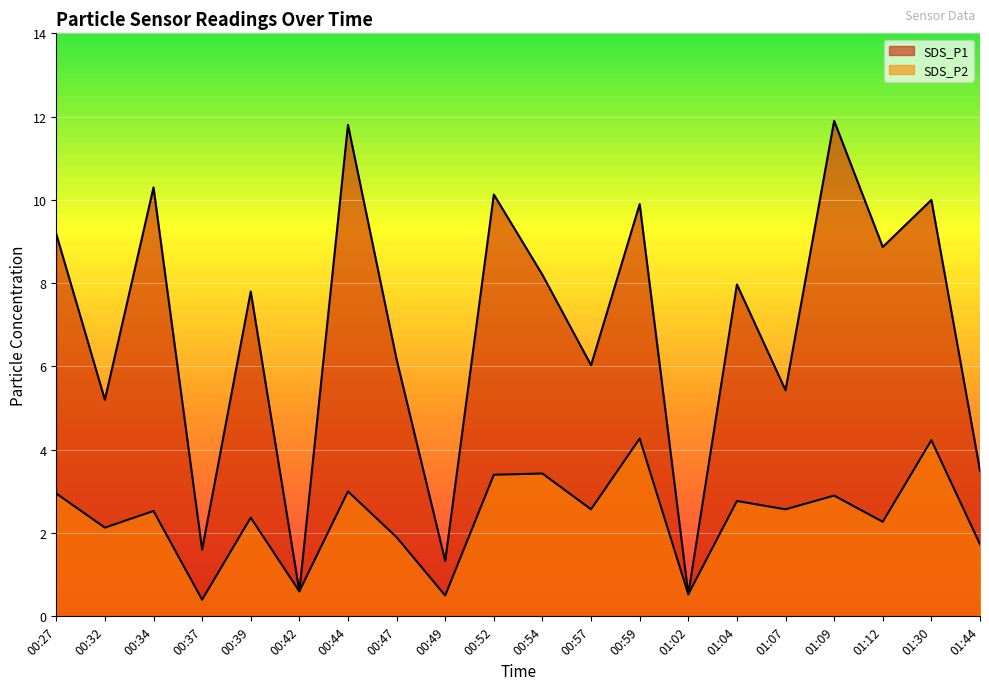

What is the label of the 9th point from the right?

00:57